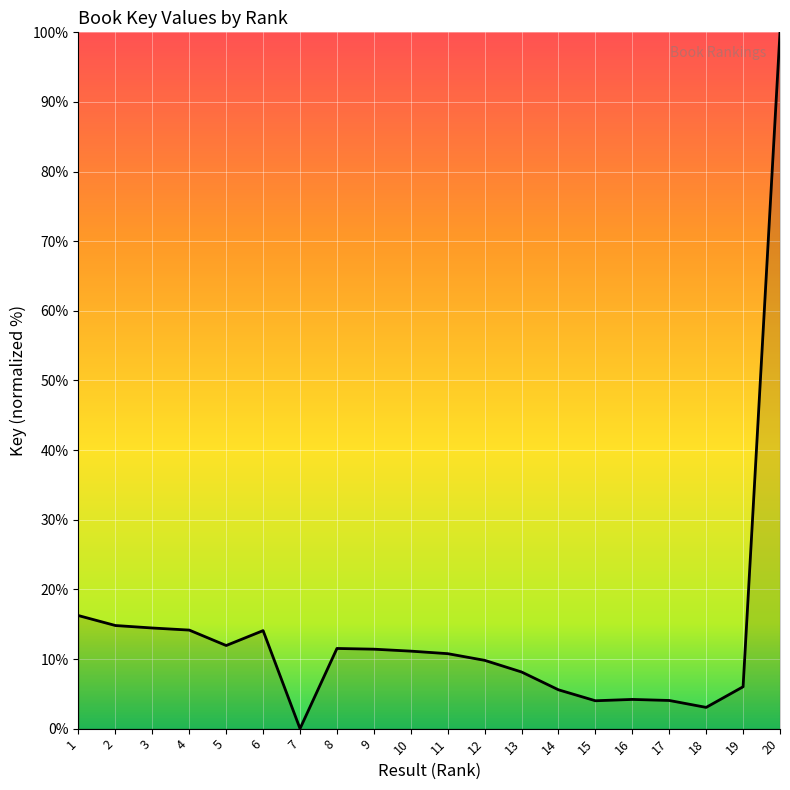

What is the change in value from 2 to 17?

-10.8